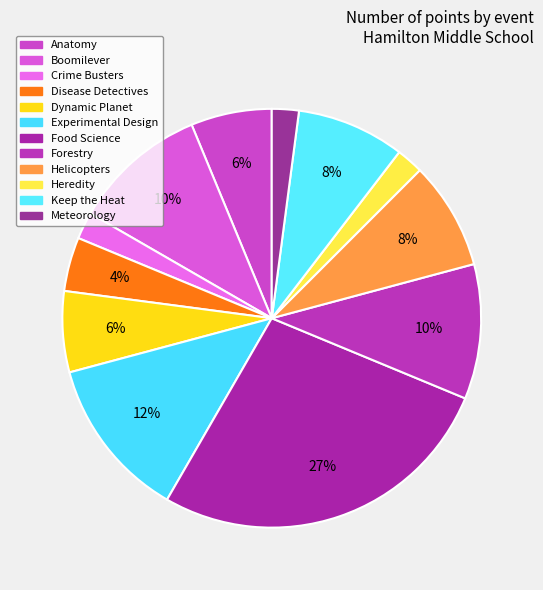

What is the largest slice in the pie chart?

Food Science